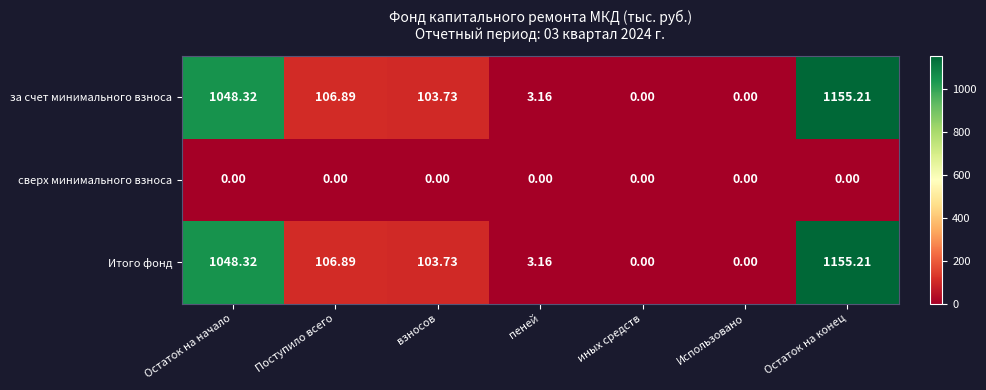

At which label does Итого фонд first exceed 103?

Остаток на начало